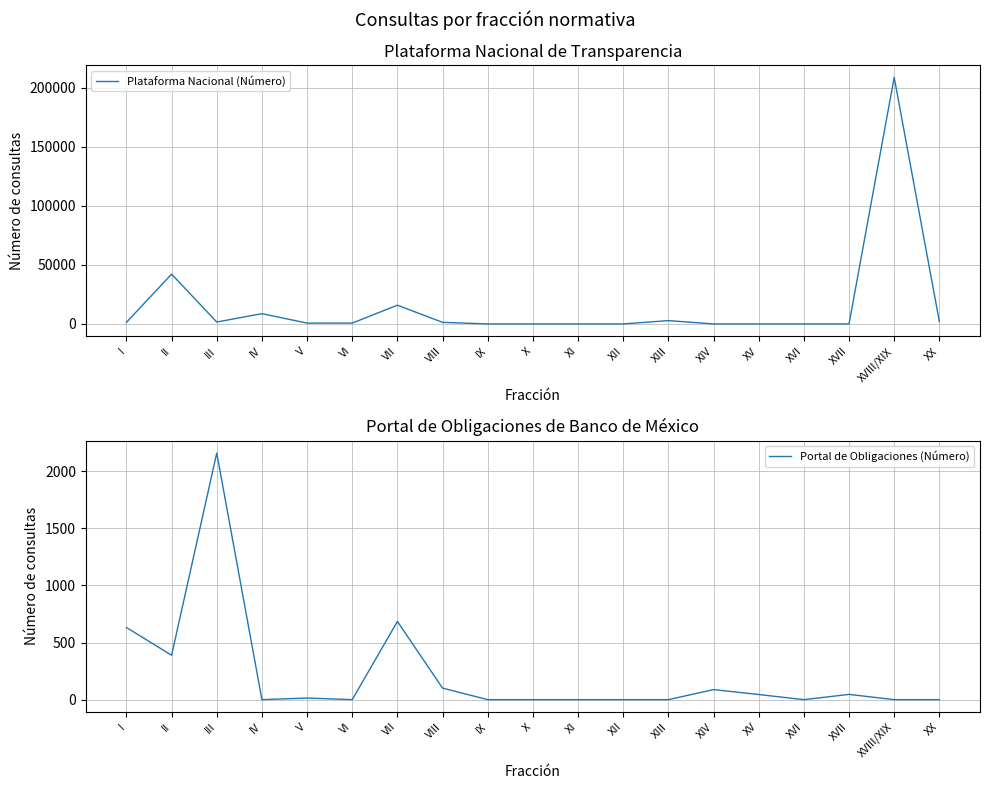

List the series in order of their peak value, highest first.

Plataforma Nacional (Número), Portal de Obligaciones (Número)